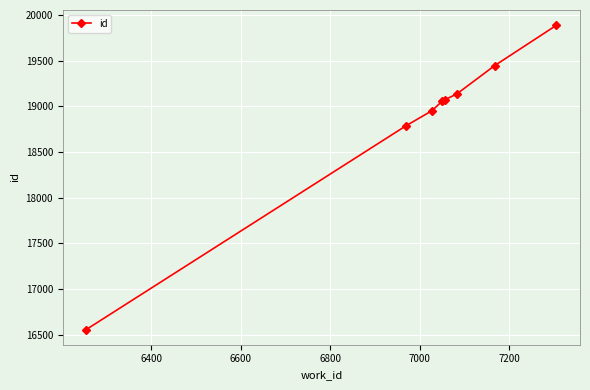

What is the value of the 1st point from the left?

16558